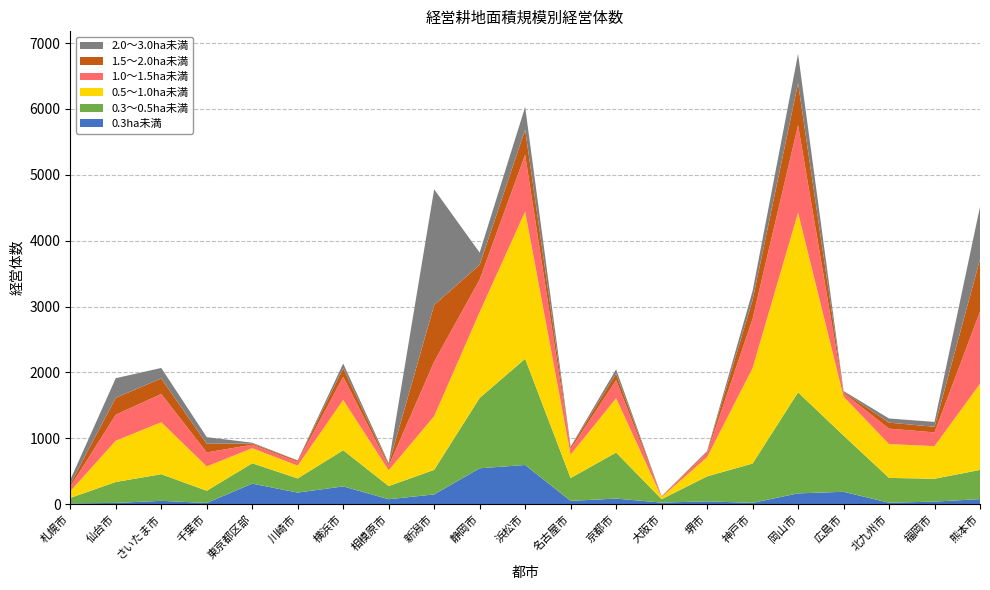

Reading right to left, list all the values displayed in this chart.

0.3ha未満: 熊本市=76	福岡市=38	北九州市=21	広島市=187	岡山市=163	神戸市=19	堺市=42	大阪市=23	京都市=84	名古屋市=49	浜松市=594	静岡市=544	新潟市=147	相模原市=74	横浜市=269	川崎市=175	東京都区部=311	千葉市=17	さいたま市=50	仙台市=18	札幌市=11
0.3～0.5ha未満: 熊本市=443	福岡市=347	北九州市=377	広島市=854	岡山市=1534	神戸市=597	堺市=379	大阪市=52	京都市=699	名古屋市=347	浜松市=1613	静岡市=1068	新潟市=373	相模原市=200	横浜市=549	川崎市=215	東京都区部=309	千葉市=186	さいたま市=404	仙台市=318	札幌市=83
0.5～1.0ha未満: 熊本市=1308	福岡市=494	北九州市=514	広島市=591	岡山市=2727	神戸市=1449	堺市=291	大阪市=30	京都市=824	名古屋市=355	浜松市=2234	静岡市=1302	新潟市=815	相模原市=239	横浜市=763	川崎市=194	東京都区部=229	千葉市=369	さいたま市=789	仙台市=626	札幌市=102
1.0～1.5ha未満: 熊本市=1096	福岡市=210	北九州市=234	広島市=57	岡山市=1331	神戸市=749	堺市=62	大阪市=11	京都市=275	名古屋市=85	浜松市=863	静岡市=496	新潟市=829	相模原市=65	横浜市=351	川崎市=58	東京都区部=53	千葉市=213	さいたま市=429	仙台市=396	札幌市=69
1.5～2.0ha未満: 熊本市=793	福岡市=85	北九州市=91	広島市=16	岡山市=635	神戸市=282	堺市=20	大阪市=3	京都市=98	名古屋市=27	浜松市=381	静岡市=224	新潟市=859	相模原市=24	横浜市=131	川崎市=19	東京都区部=17	千葉市=131	さいたま市=235	仙台市=256	札幌市=39
2.0～3.0ha未満: 熊本市=797	福岡市=74	北九州市=63	広島市=13	岡山市=446	神戸市=138	堺市=11	大阪市=1	京都市=67	名古屋市=11	浜松市=345	静岡市=185	新潟市=1756	相模原市=22	横浜市=72	川崎市=3	東京都区部=13	千葉市=101	さいたま市=160	仙台市=298	札幌市=65